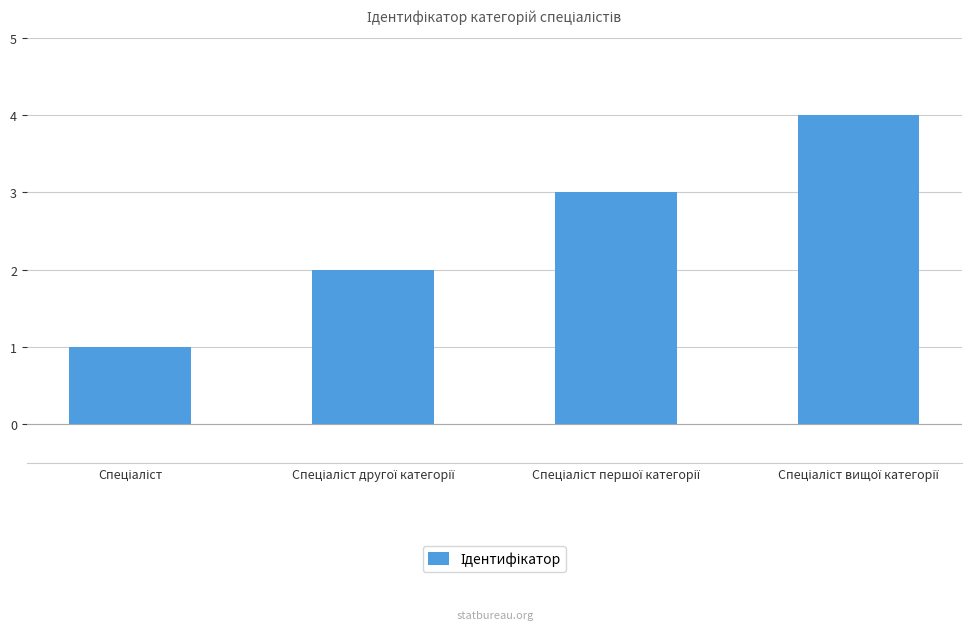

What is the greatest value displayed?

4